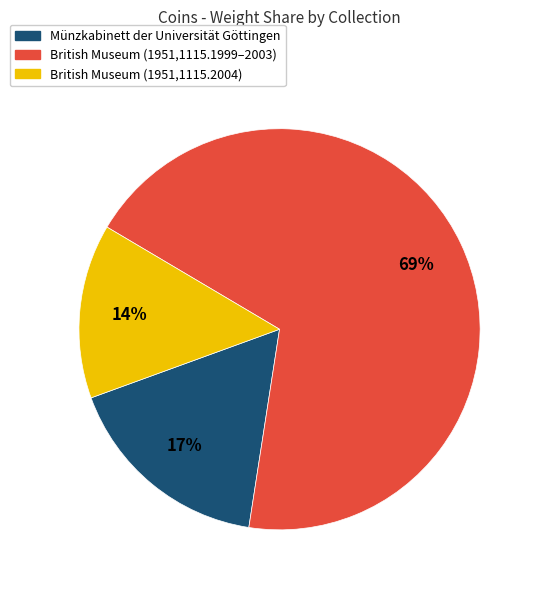

To the nearest percent, what portion does Münzkabinett der Universität Göttingen represent?

17%